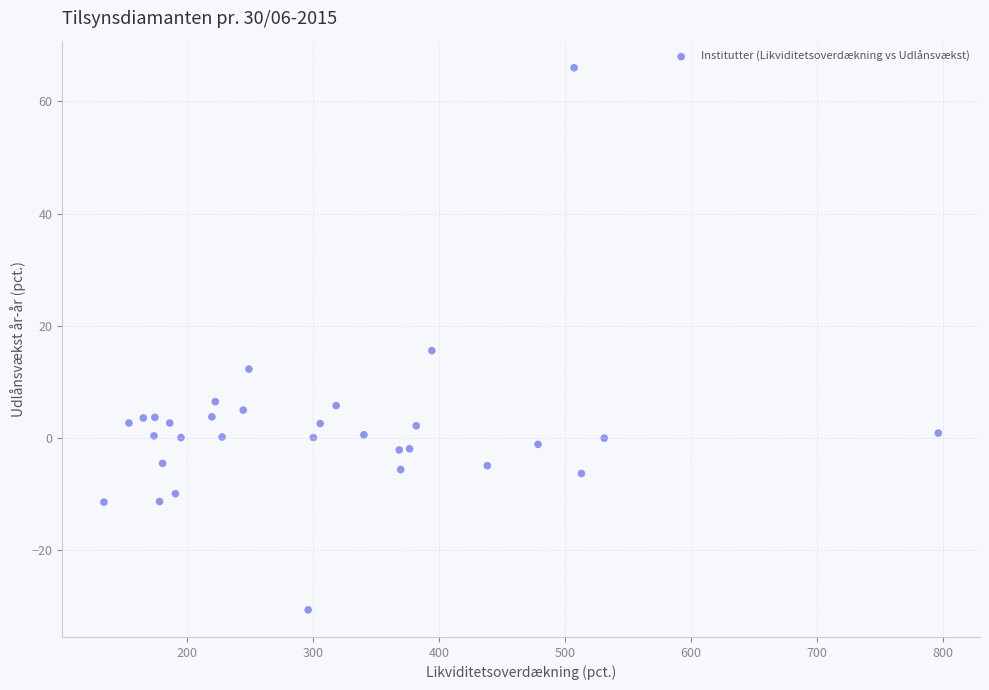

What is the range of Y values (max minus min)?

96.6